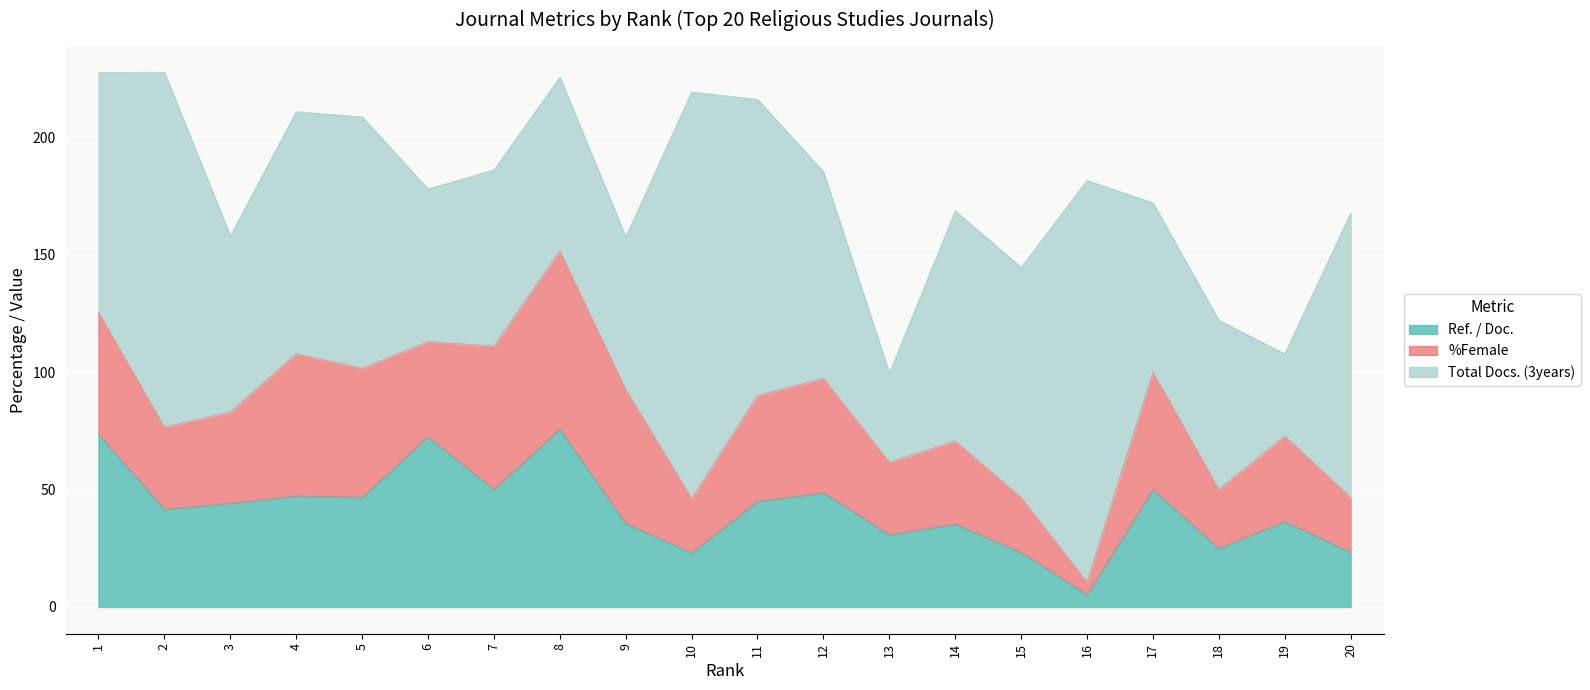

What is the difference between the %Female values at 1 and 13?

21.2